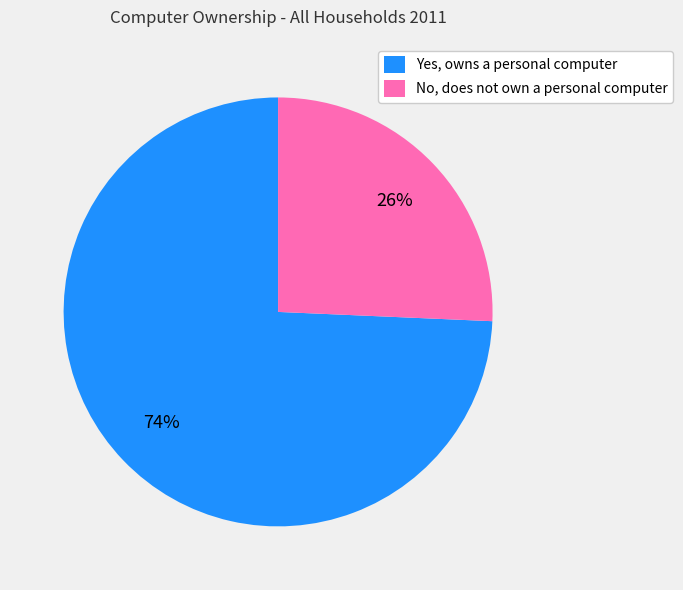

What percentage is the No, does not own a personal computer slice, to the nearest percent?

26%